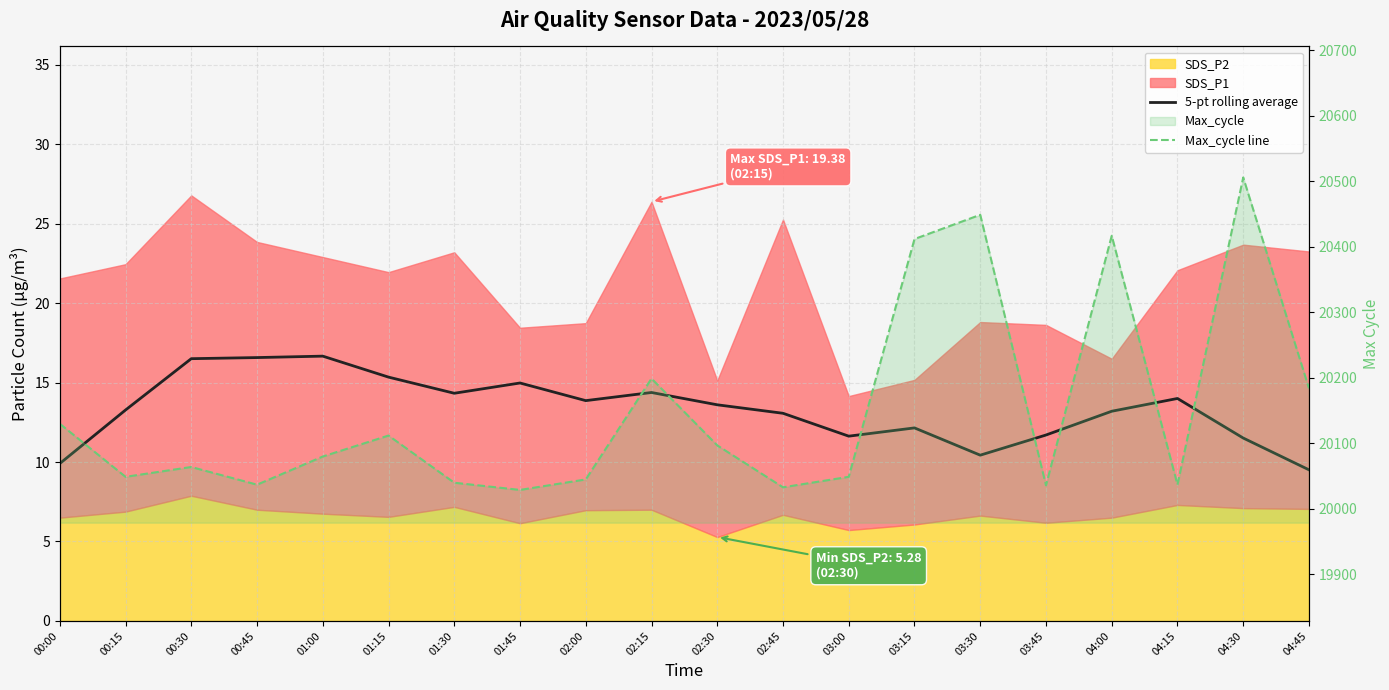

Between 02:45 and 03:30, which is larger?

02:45